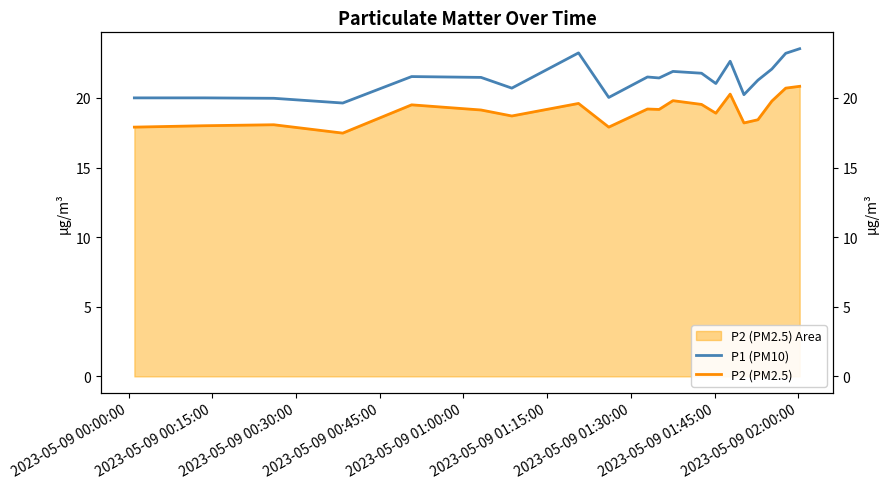

Reading right to left, what are all the values shown in this chart?

P1 (PM10): 23.5	23.2	22.1	21.3	20.2	22.6	21.0	21.8	21.9	21.4	21.5	20.0	23.2	20.7	21.5	21.5	19.6	20.0	20.0	20.0
P2 (PM2.5): 20.8	20.7	19.8	18.4	18.2	20.3	18.9	19.5	19.8	19.2	19.2	17.9	19.6	18.7	19.1	19.5	17.5	18.1	18.0	17.9